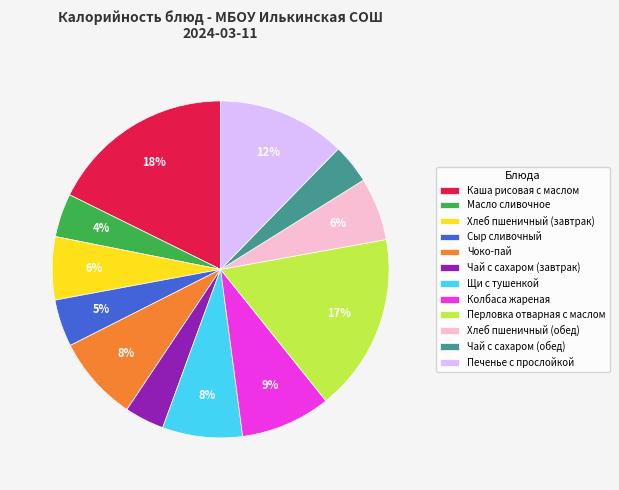

Do Хлеб пшеничный (завтрак) and Щи с тушенкой together represent more than half of the pie?

No